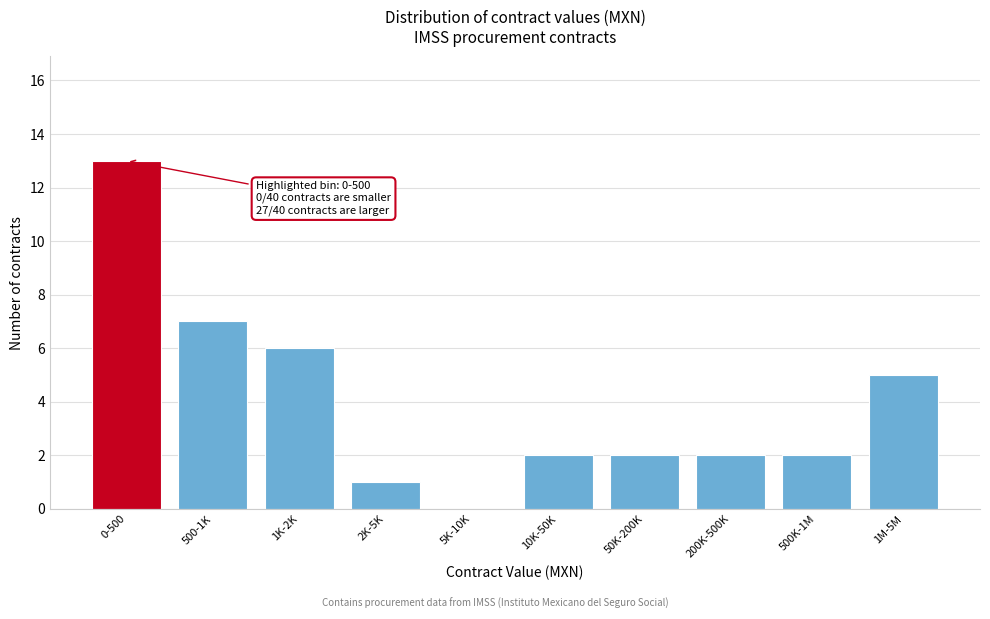

Reading right to left, what are all the values shown in this chart?

1M-5M=5	500K-1M=2	200K-500K=2	50K-200K=2	10K-50K=2	5K-10K=0	2K-5K=1	1K-2K=6	500-1K=7	0-500=13